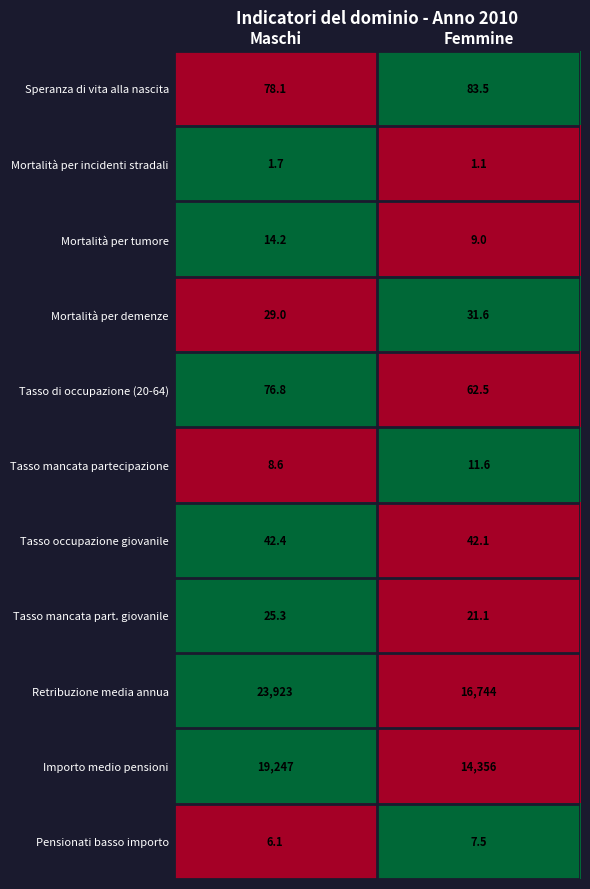

Reading right to left, transcribe all the data shown in this chart.

Speranza di vita alla nascita: Femmine=83.5	Maschi=78.1
Mortalità per incidenti stradali: Femmine=1.1	Maschi=1.7
Mortalità per tumore: Femmine=9.0	Maschi=14.2
Mortalità per demenze: Femmine=31.6	Maschi=29.0
Tasso di occupazione (20-64): Femmine=62.5	Maschi=76.8
Tasso mancata partecipazione: Femmine=11.6	Maschi=8.6
Tasso occupazione giovanile: Femmine=42.1	Maschi=42.4
Tasso mancata part. giovanile: Femmine=21.1	Maschi=25.3
Retribuzione media annua: Femmine=16744.0	Maschi=23923.0
Importo medio pensioni: Femmine=14356.0	Maschi=19247.0
Pensionati basso importo: Femmine=7.5	Maschi=6.1